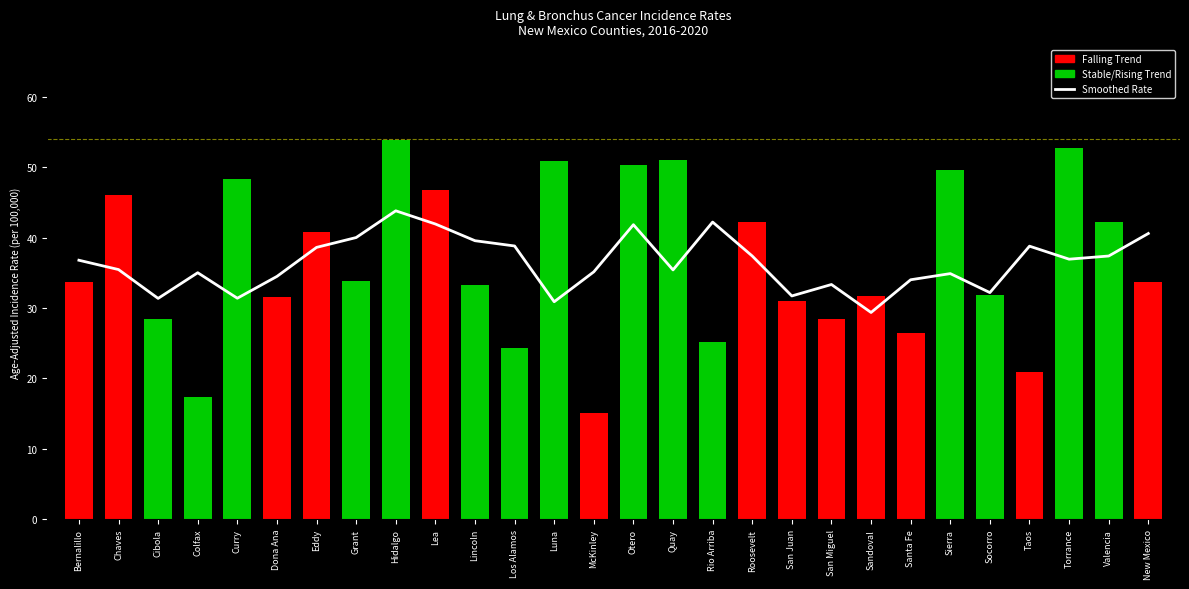

How many values are below 33?

12